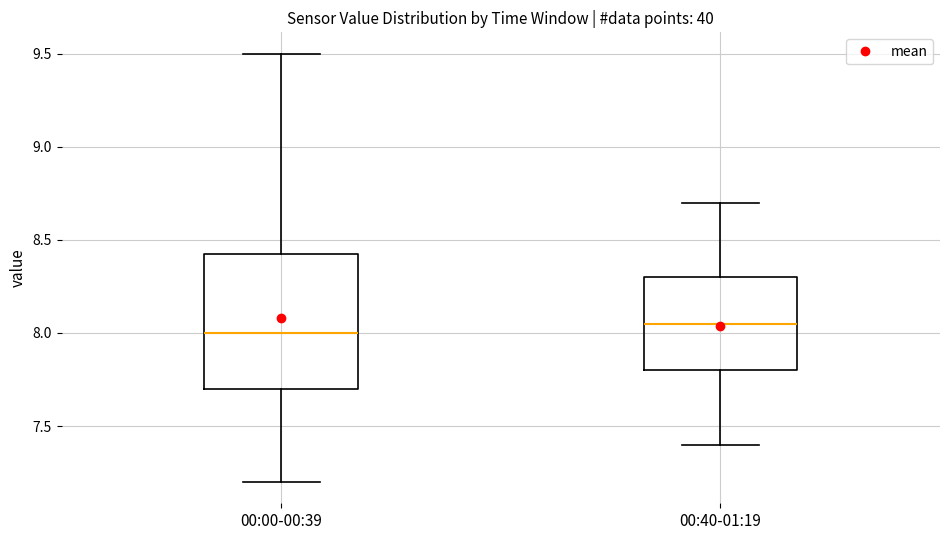

Reading left to right, read every box against the y-axis: the position of its median line, the range the box covers, and the ends of its whiskers. The values are not printed on the chart, so give them approximately, as read against the axis.

00:00-00:39: median 8.00, box 7.70 to 8.45, whiskers 7.20 to 9.50
00:40-01:19: median 8.05, box 7.80 to 8.30, whiskers 7.40 to 8.70